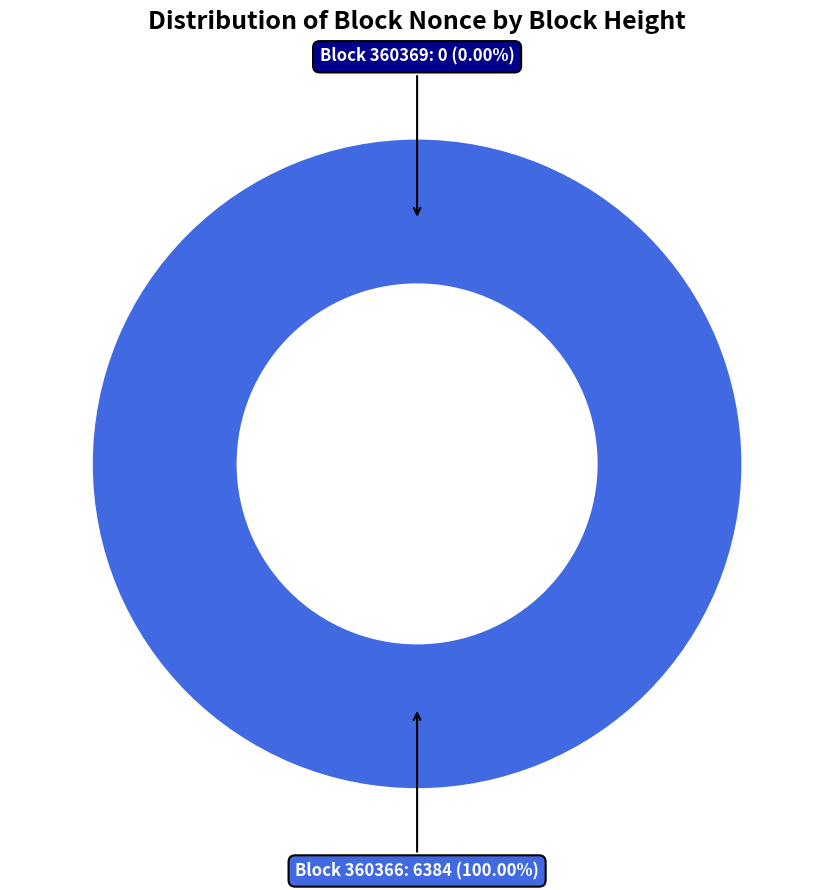

Rank the categories by value from highest to lowest.

360366, 360369